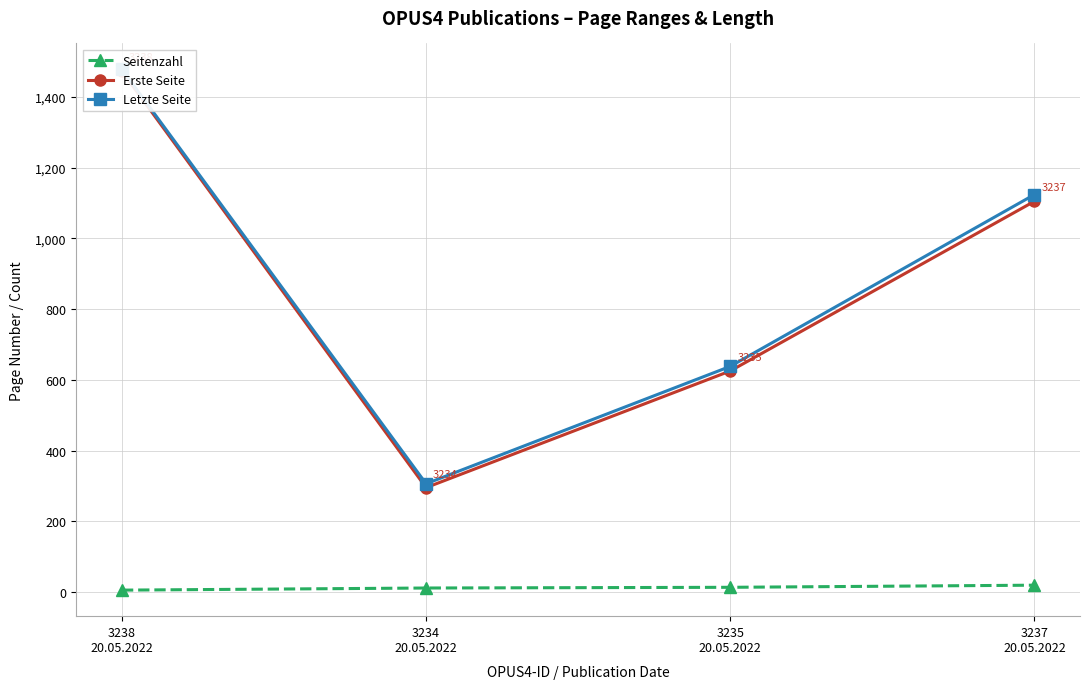

At which category does the chart reach its minimum across all series?

3238
20.05.2022